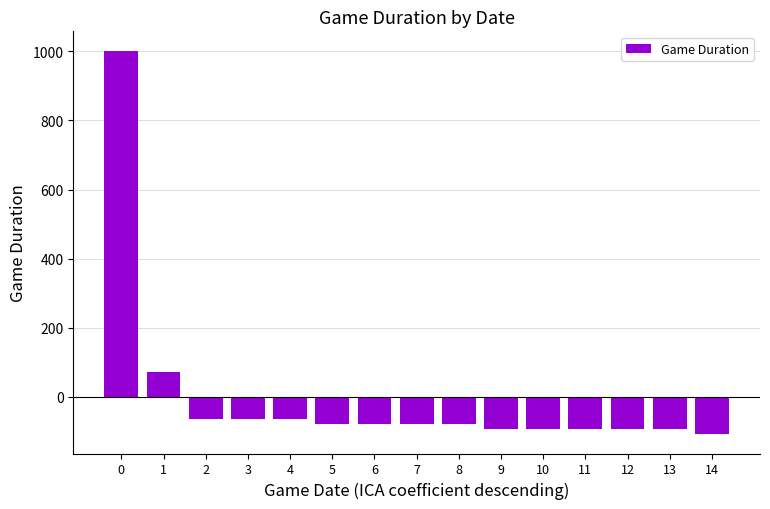

Where is the data nearest to the value 447?

1